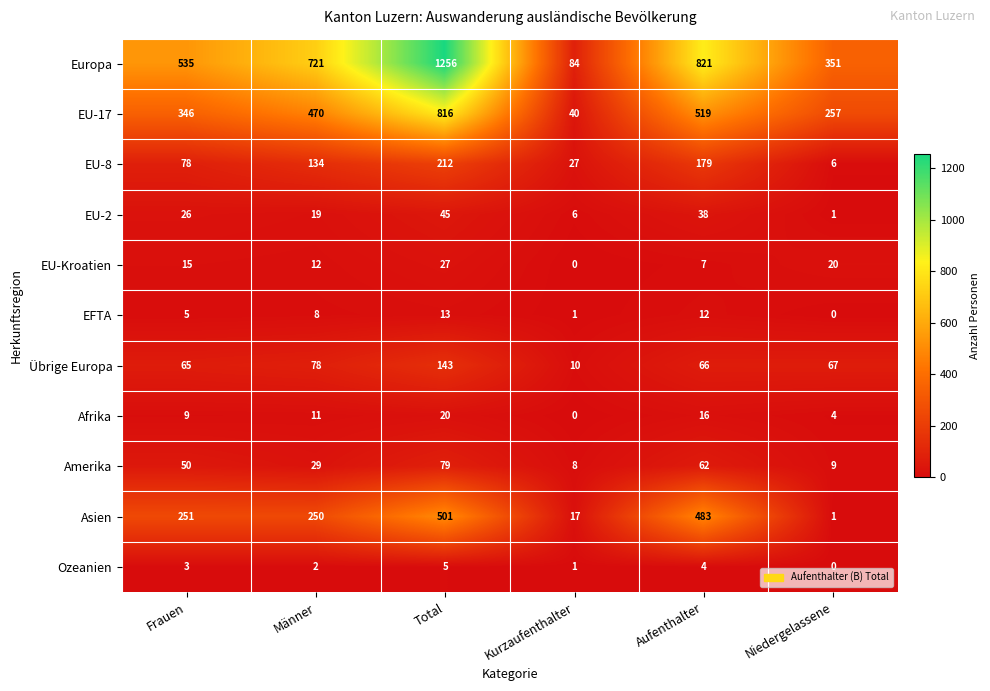

What is the difference between the second highest and minimum values in the Asien series?

482